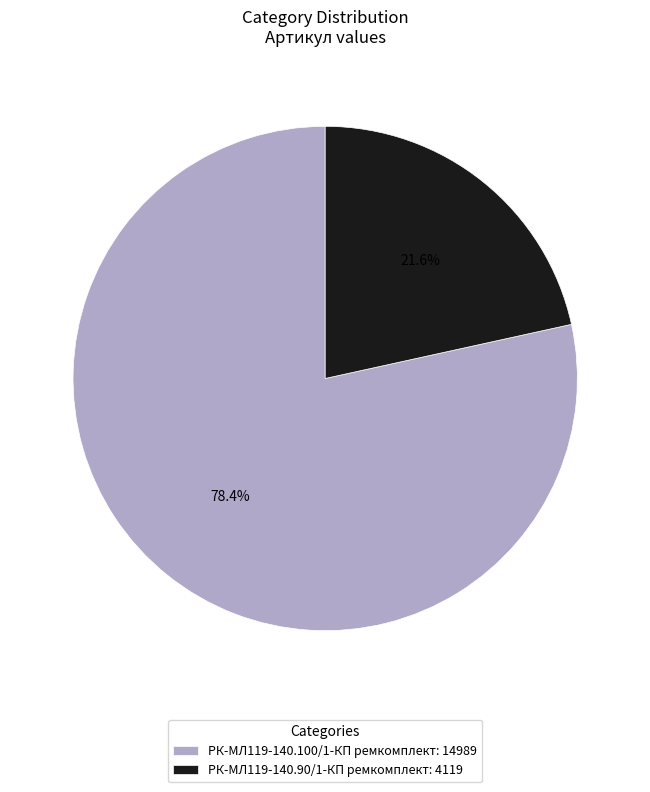

How many slices are in this pie chart?

2